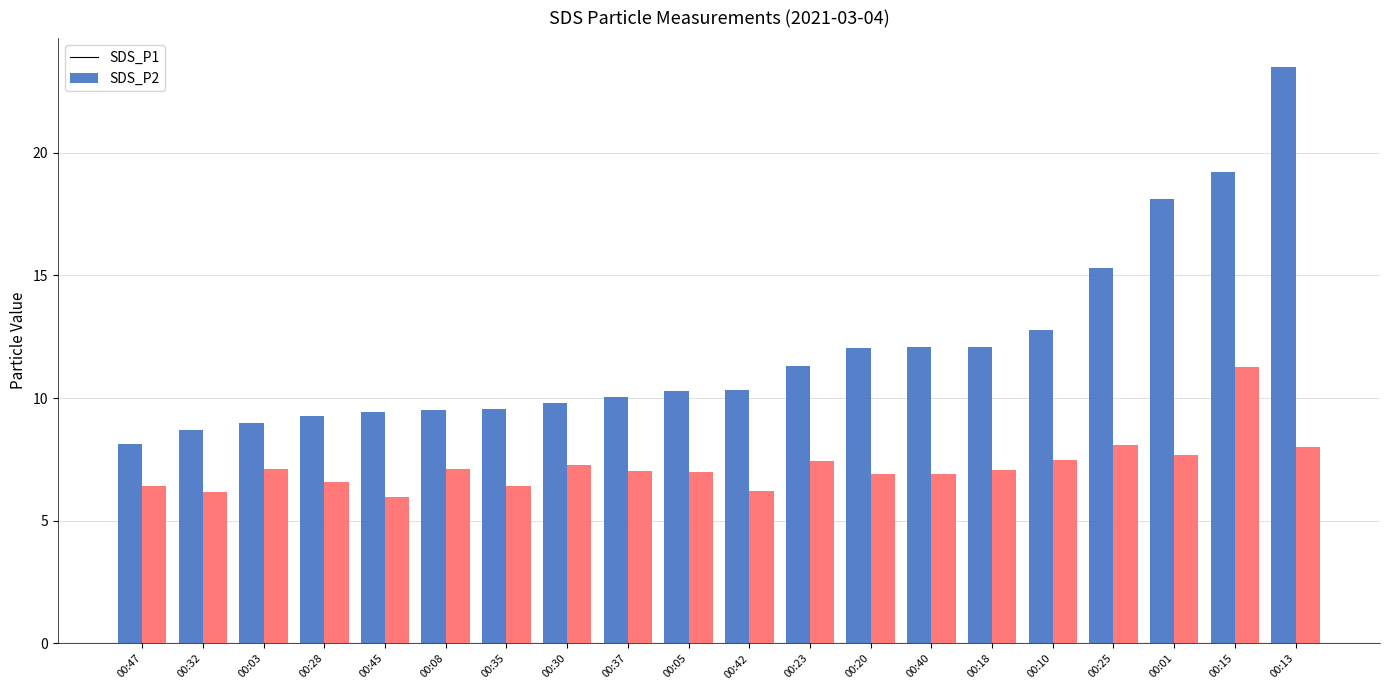

Count the number of data series in this chart.

2